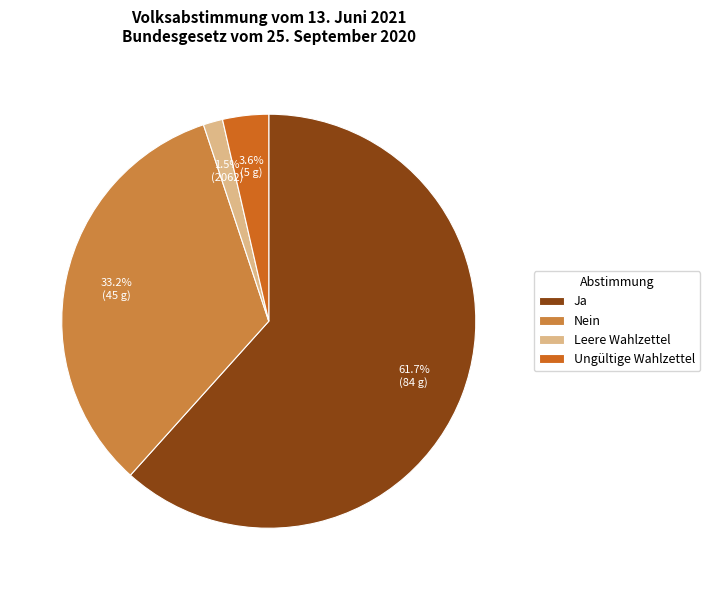

To the nearest percent, what is the average slice percentage?

25%